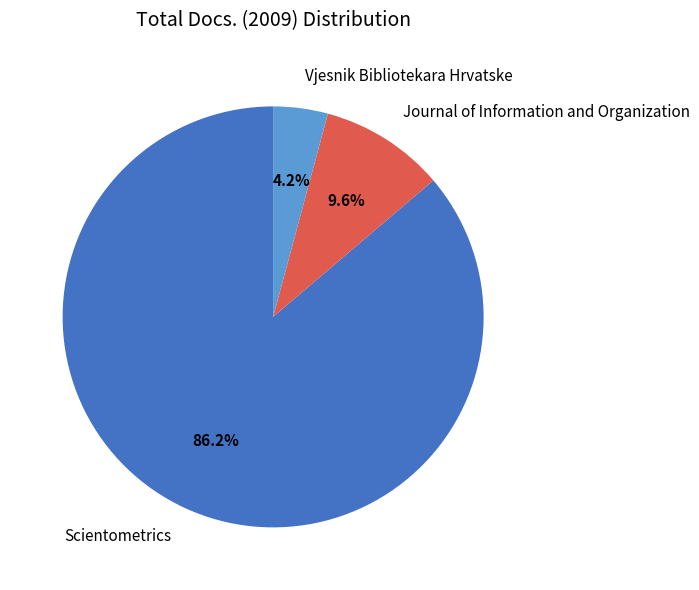

Which category has the smallest portion of the pie?

Vjesnik Bibliotekara Hrvatske